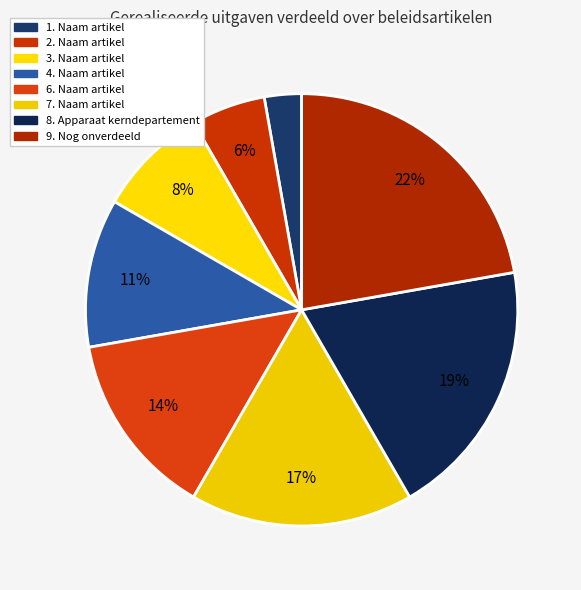

Count the number of slices in the pie.

8